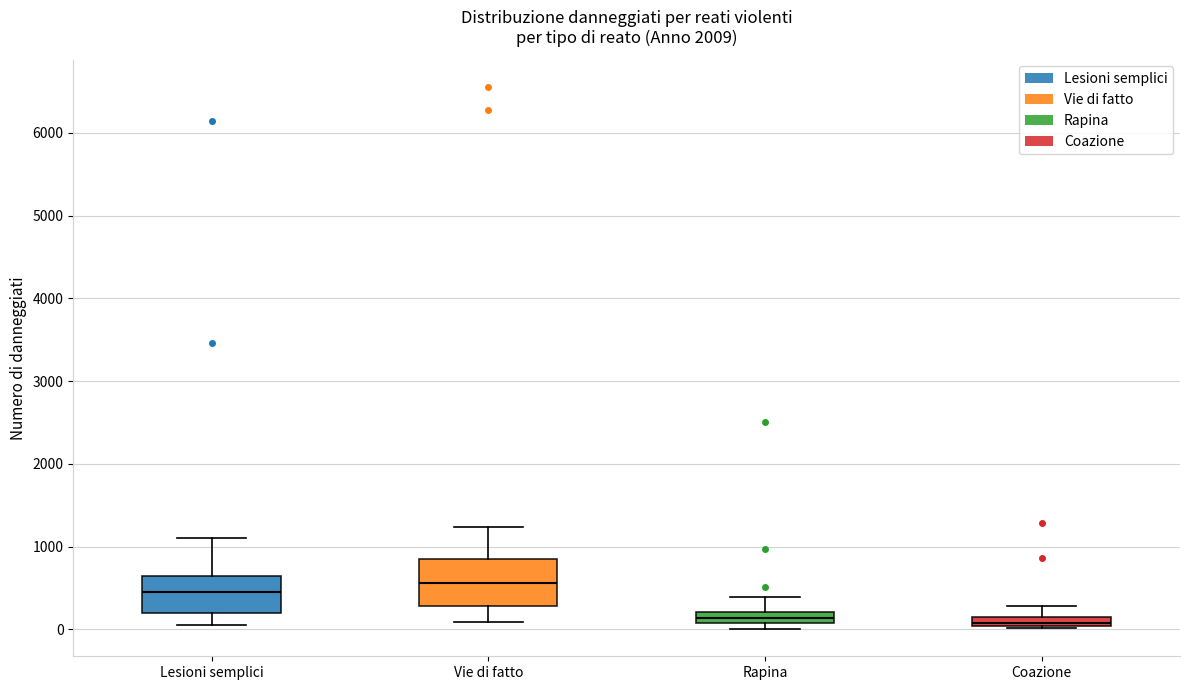

Which box's median line is the highest?

Vie di fatto